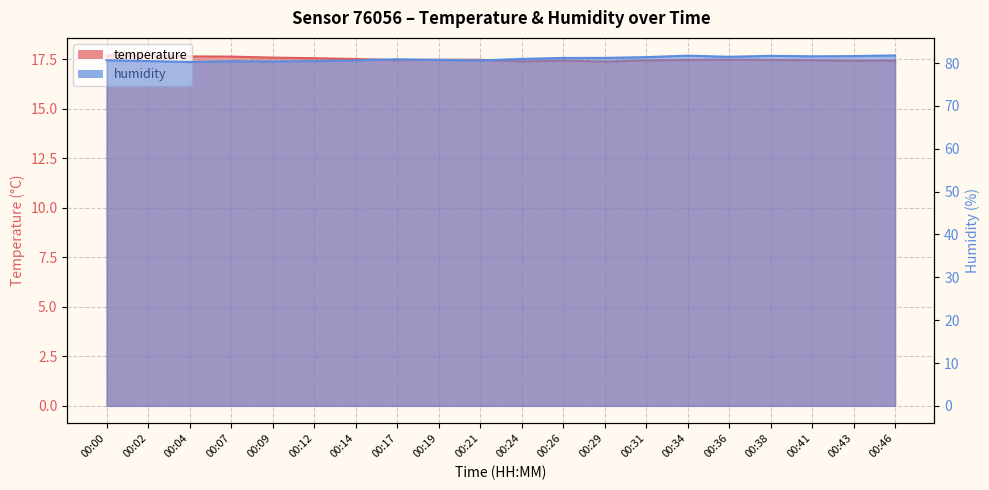

What is the lowest value of the humidity series?

80.3